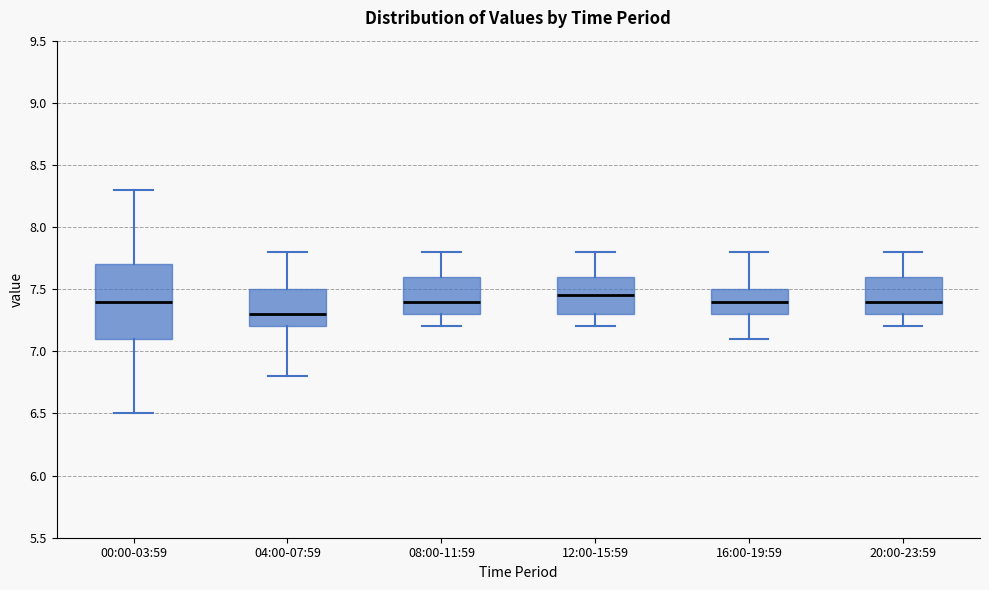

Reading left to right, transcribe this box plot: for each box, give where its median line is, the range the box spans, and where its two whiskers end, as read against the y-axis. The values are not printed on the chart, so give them approximately, as read against the axis.

00:00-03:59: median 7.40, box 7.10 to 7.70, whiskers 6.50 to 8.30
04:00-07:59: median 7.30, box 7.20 to 7.50, whiskers 6.80 to 7.80
08:00-11:59: median 7.40, box 7.30 to 7.60, whiskers 7.20 to 7.80
12:00-15:59: median 7.45, box 7.30 to 7.60, whiskers 7.20 to 7.80
16:00-19:59: median 7.40, box 7.30 to 7.50, whiskers 7.10 to 7.80
20:00-23:59: median 7.40, box 7.30 to 7.60, whiskers 7.20 to 7.80